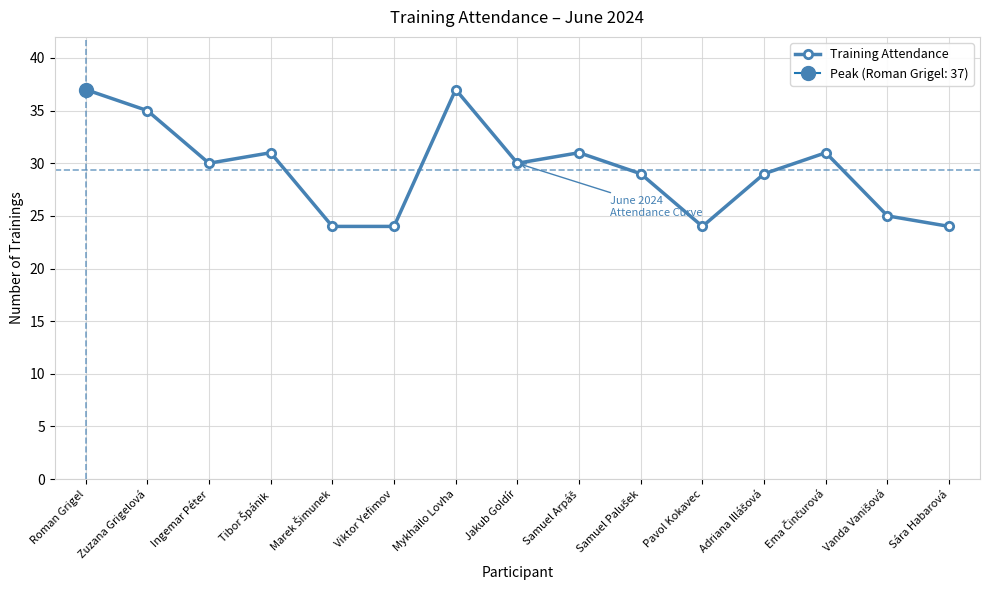

What is the value of the 3rd point from the left?

30